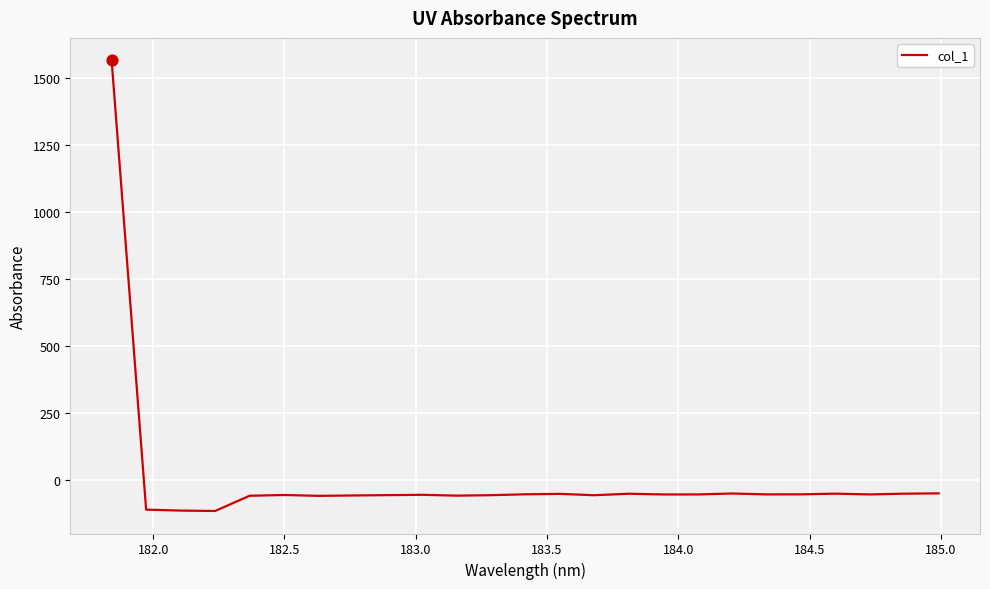

What is the greatest value displayed?

1564.8